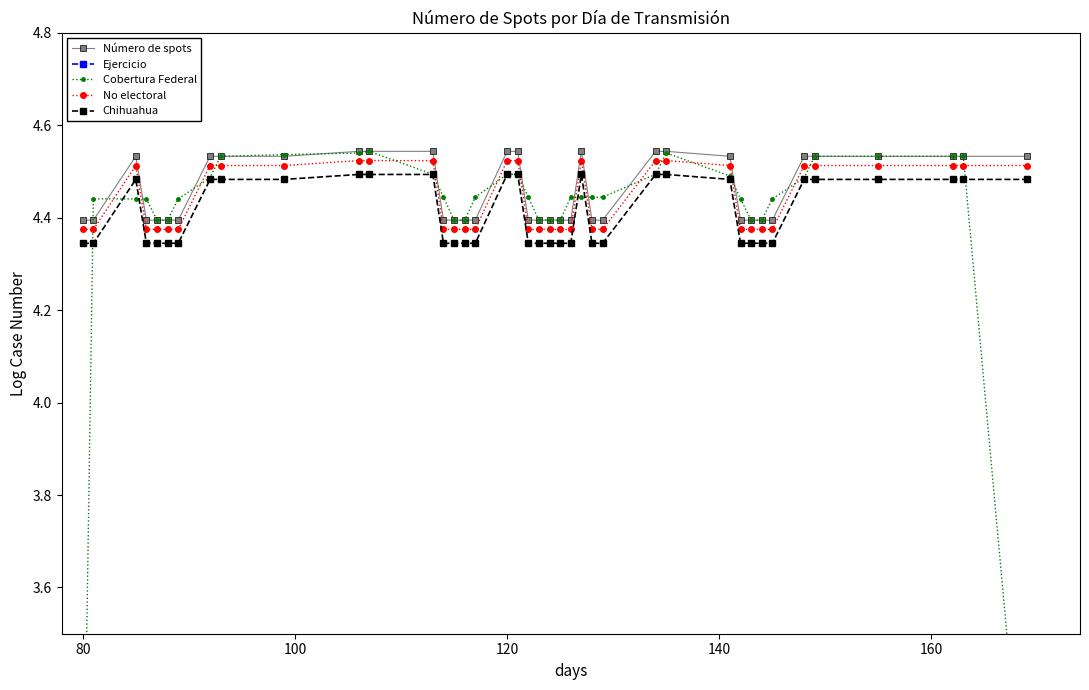

True or false: Número de spots and Ejercicio cross at least once.

False